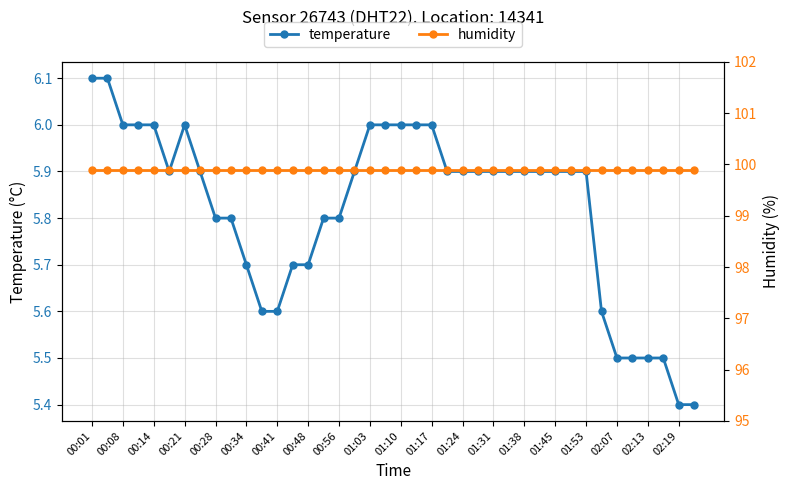

What is the difference between the second highest and minimum values in the temperature series?

0.7